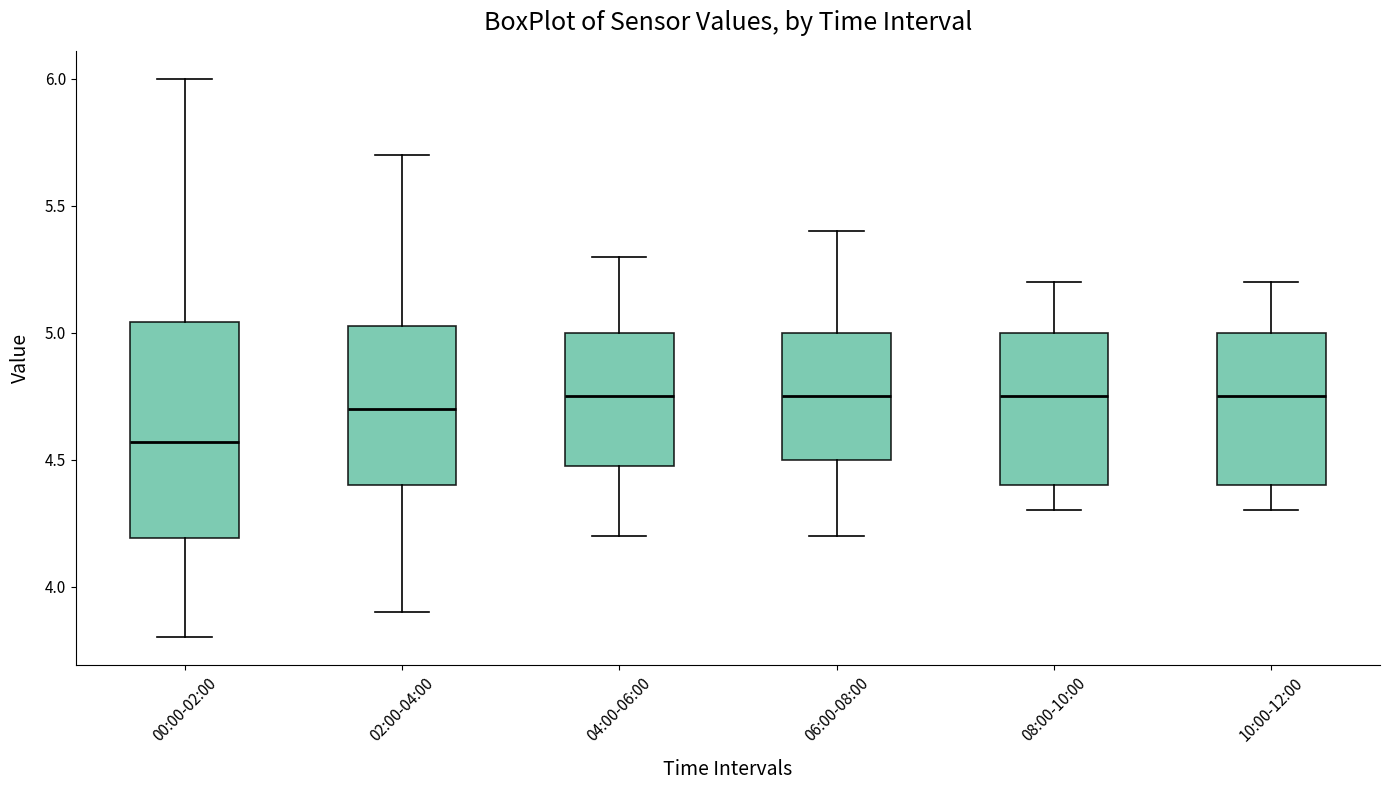

Where is the lower edge of the box for 00:00-02:00 on the y-axis? The values are not printed on the chart, so give them approximately, as read against the axis.

4.20